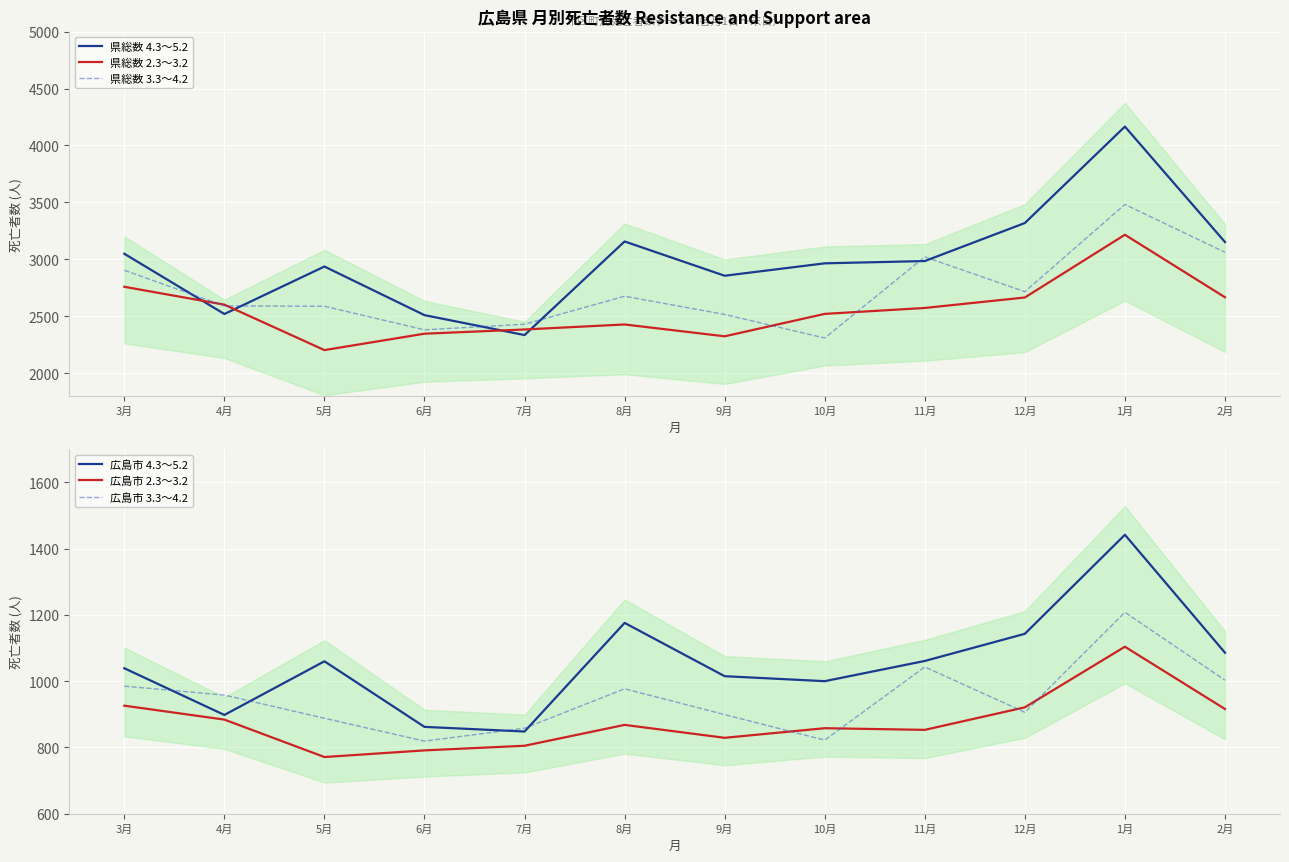

Which has a higher value, 2月 or 4月?

2月